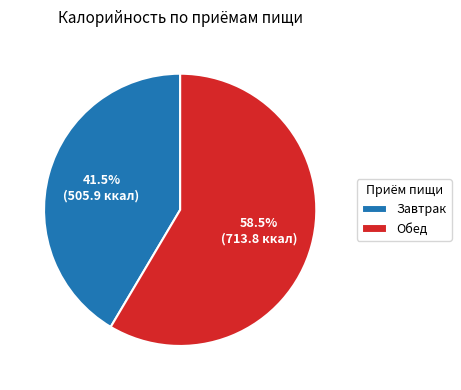

Which slice is the smallest?

Завтрак